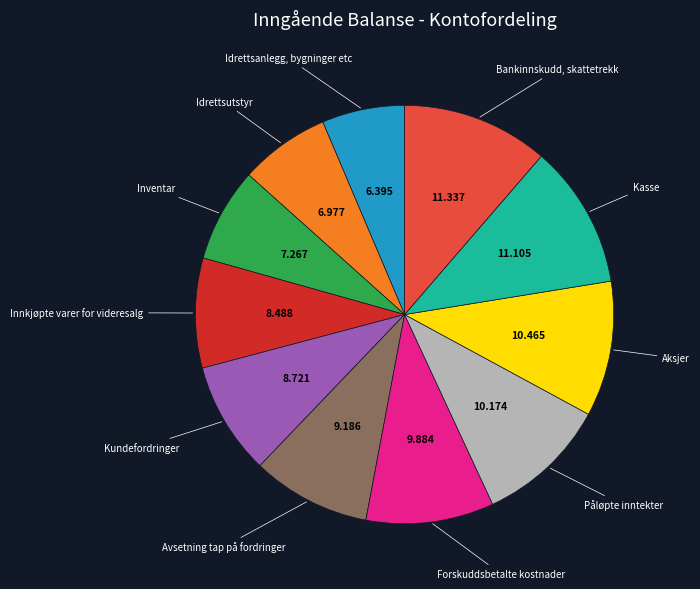

Is there any slice that represents more than half of the pie?

No